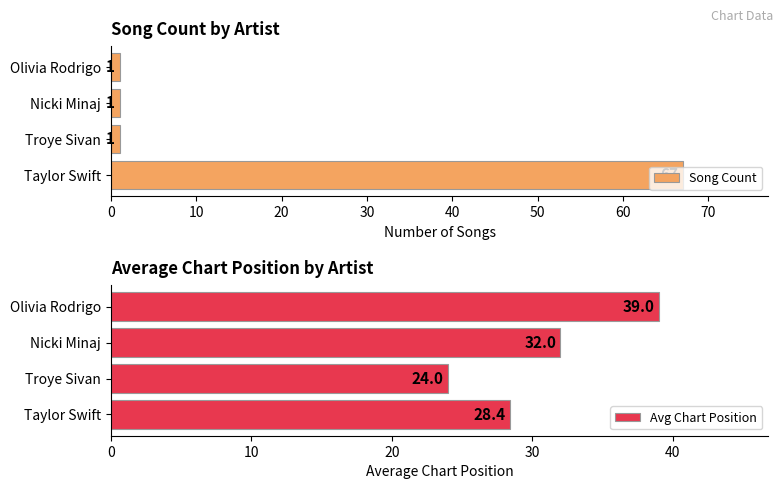

What is the average value of the Song Count series?

18